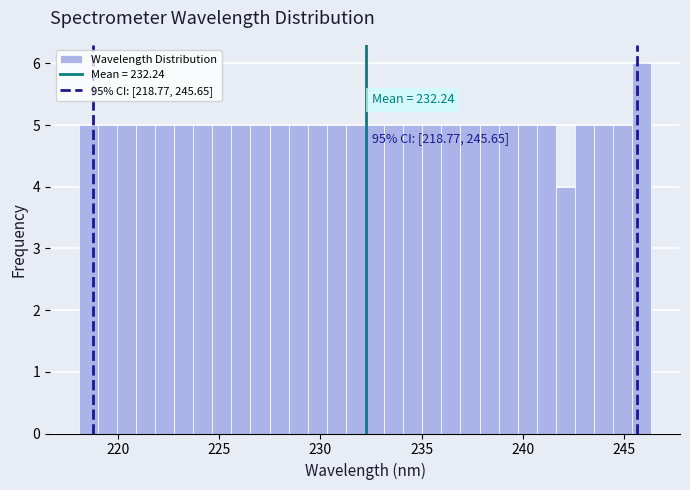

Around what value on the x-axis is the tallest bar? Give the approximate position of its centre, as read against the axis.

246.0